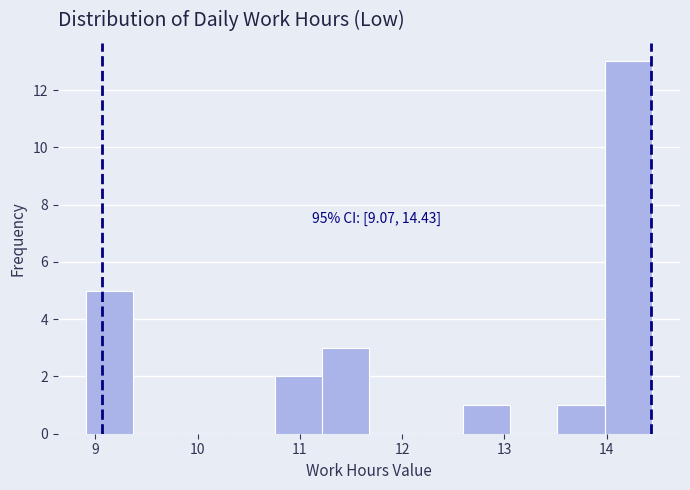

Which range on the x-axis has the tallest bar?

14.0 to 14.4